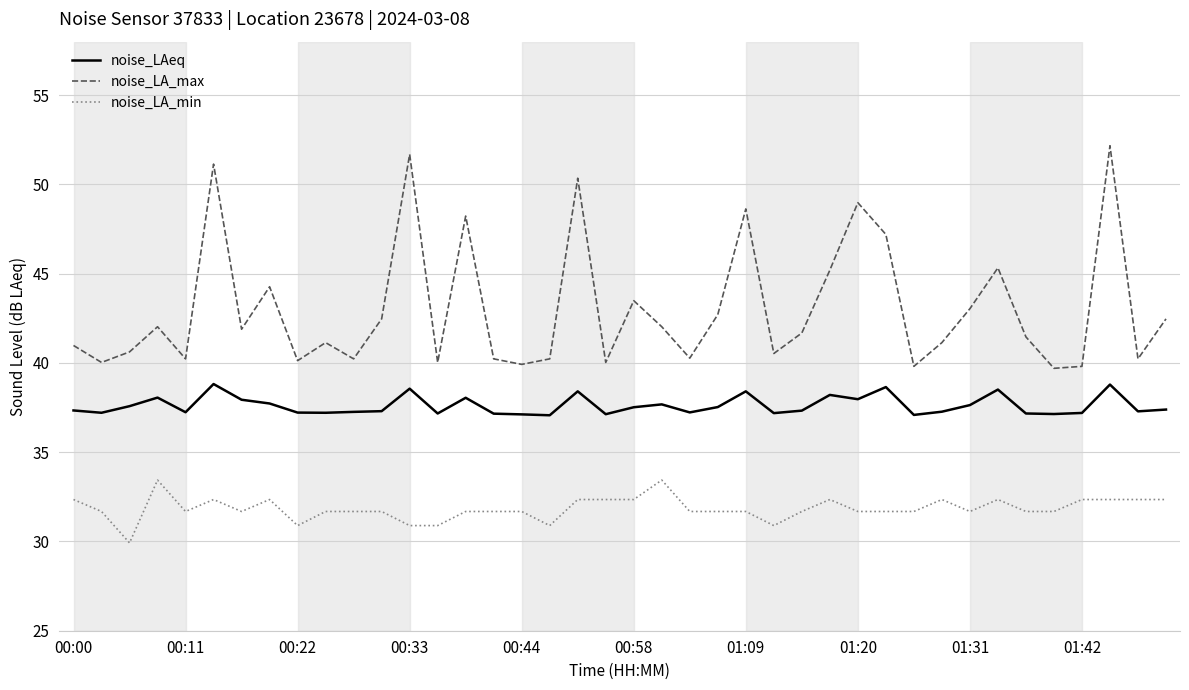

True or false: noise_LA_min has more than 1 points higher than both neighbors.

True